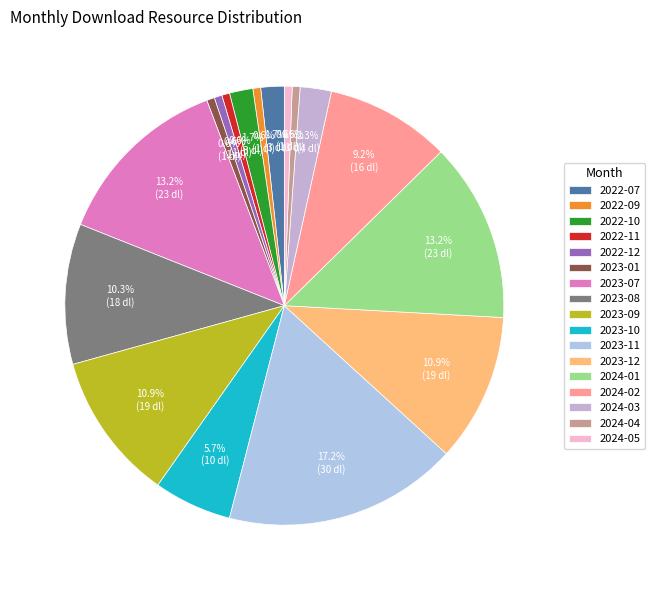

Which slice is the largest?

2023-11